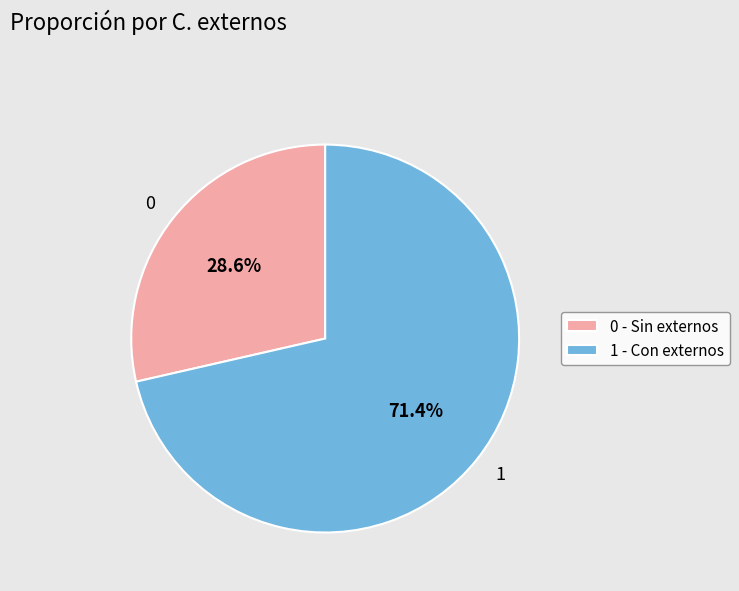

What is the ratio of the value at 0 to the value at 1?

0.4